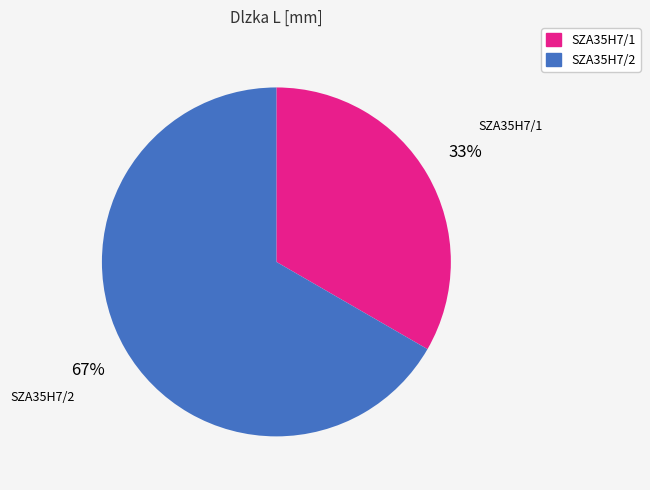

Which has a higher value, SZA35H7/1 or SZA35H7/2?

SZA35H7/2